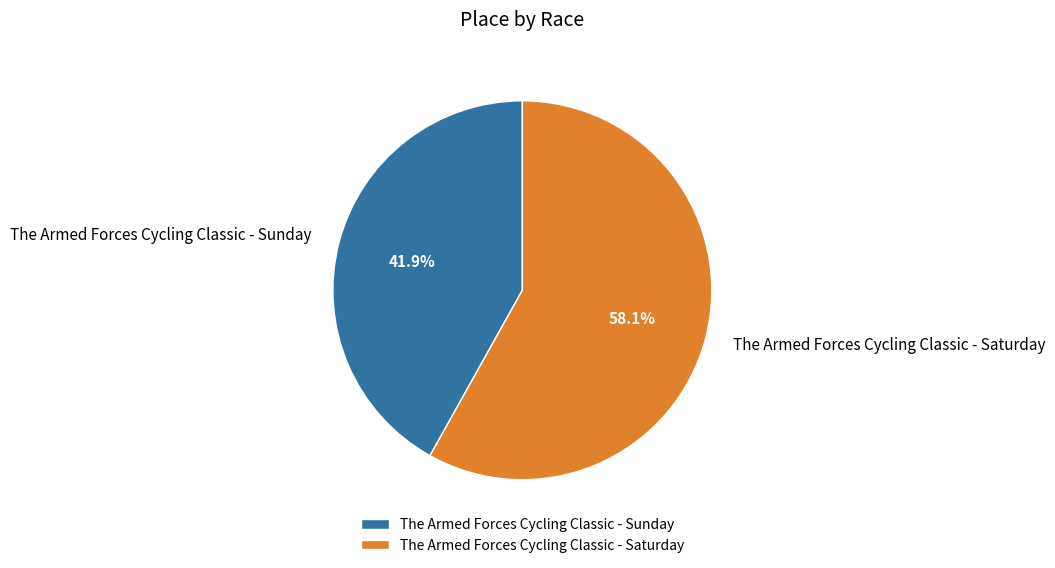

Is The Armed Forces Cycling Classic - Saturday the majority of the pie?

Yes